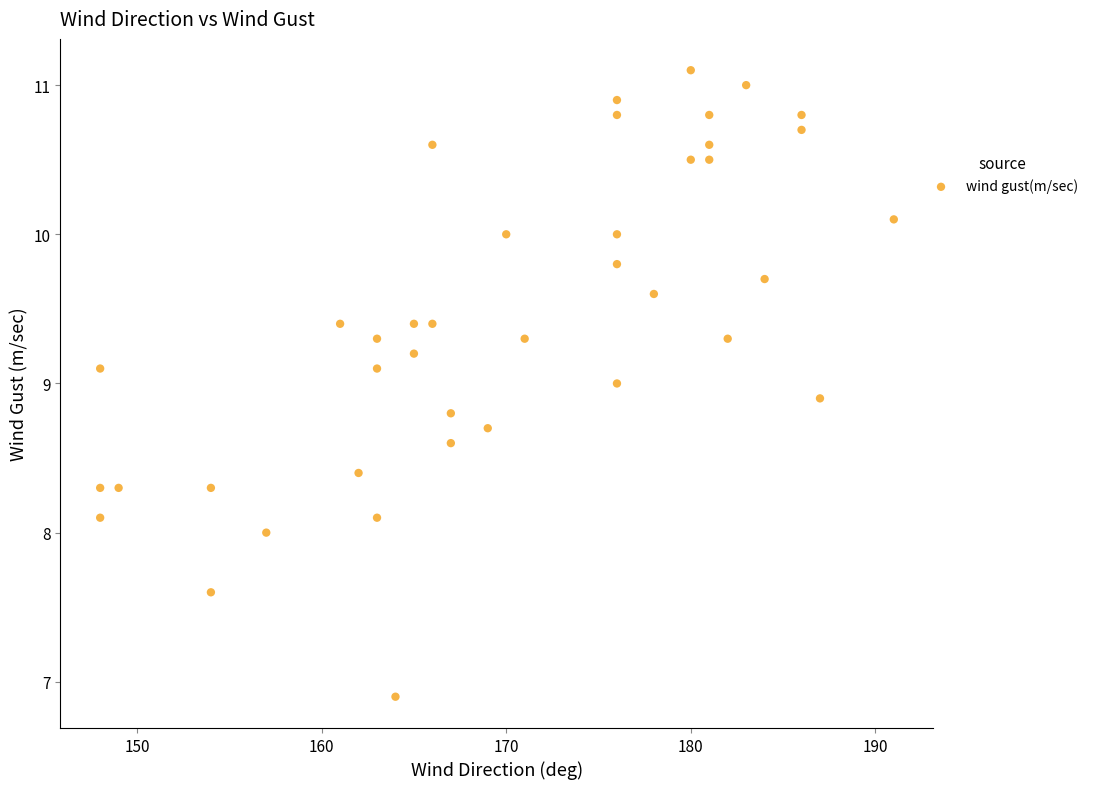

What is the range of Y values (max minus min)?

4.2